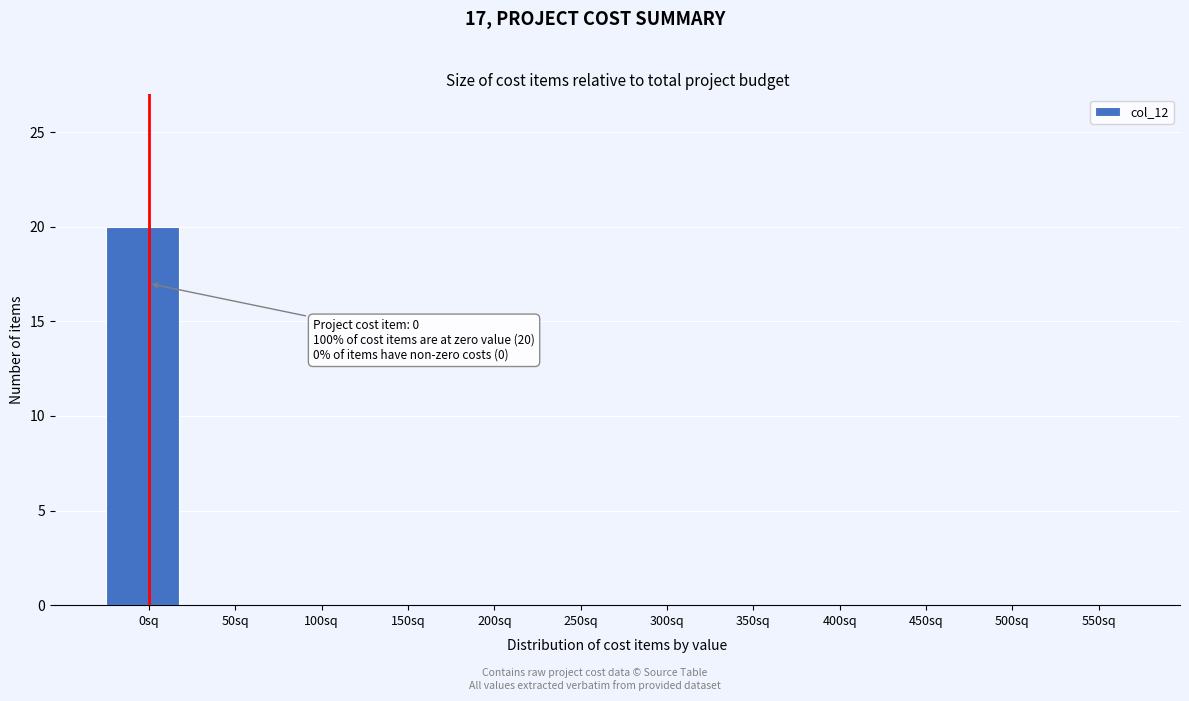

Reading left to right, extract all data points from this chart.

0sq=20	50sq=0	100sq=0	150sq=0	200sq=0	250sq=0	300sq=0	350sq=0	400sq=0	450sq=0	500sq=0	550sq=0